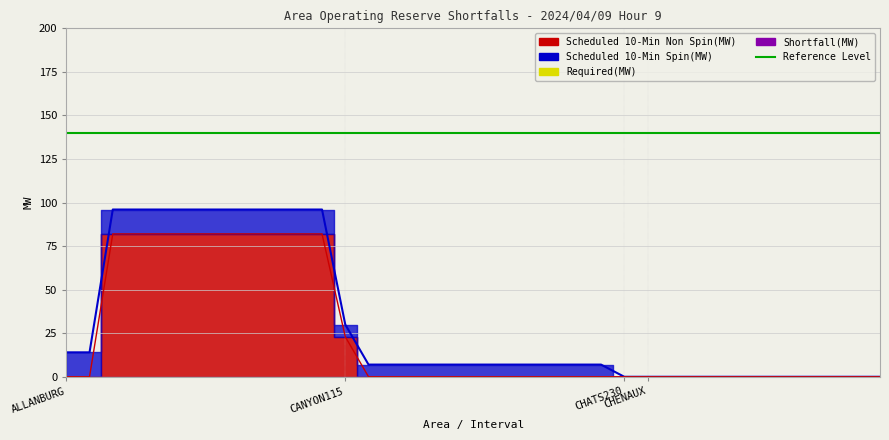

How many data points in Scheduled 10-Min Non Spin(MW) are above 0?

11